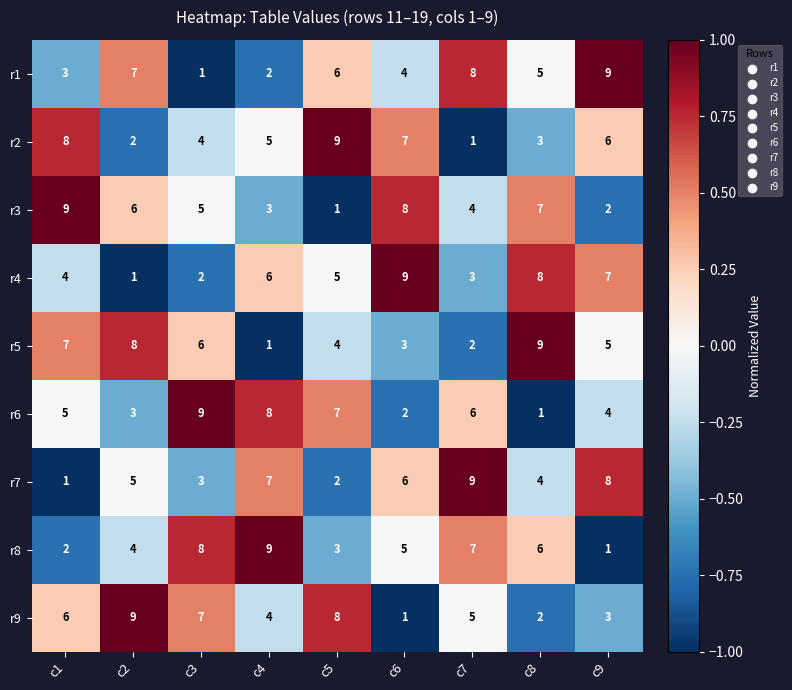

The r5 series shows 4 at c3. True or false?

False